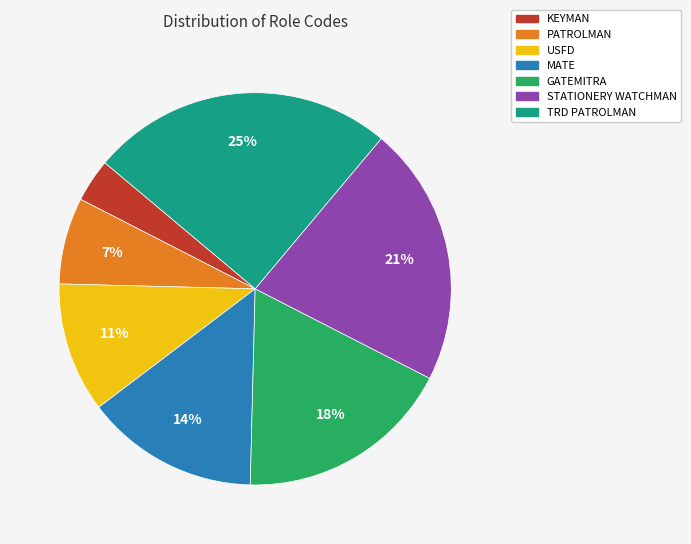

Is PATROLMAN the majority of the pie?

No